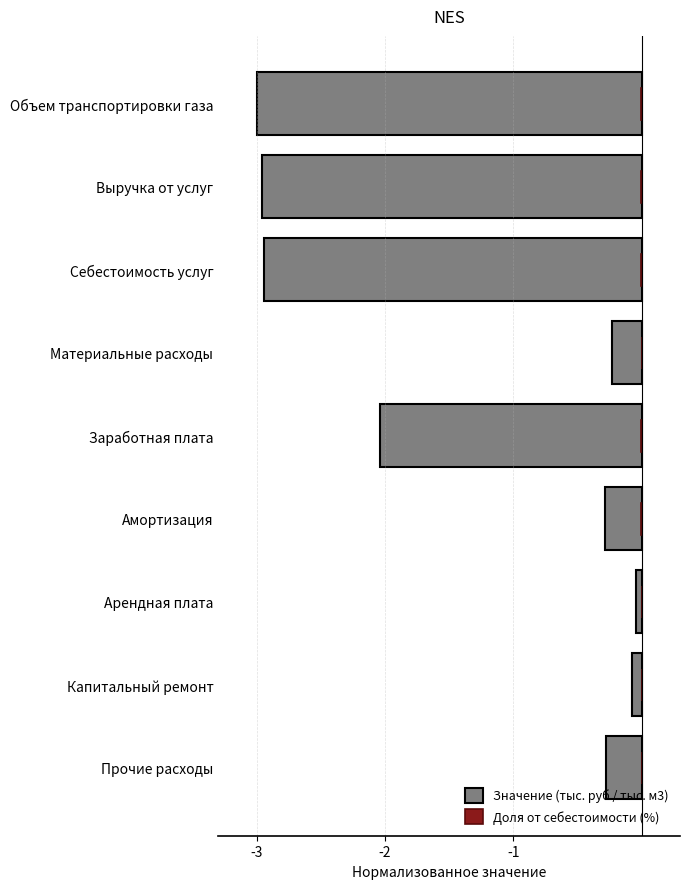

Is the value of Доля от себестоимости (%) at Материальные расходы greater than the value of Значение (тыс. руб / тыс. м3) at Себестоимость услуг?

Yes